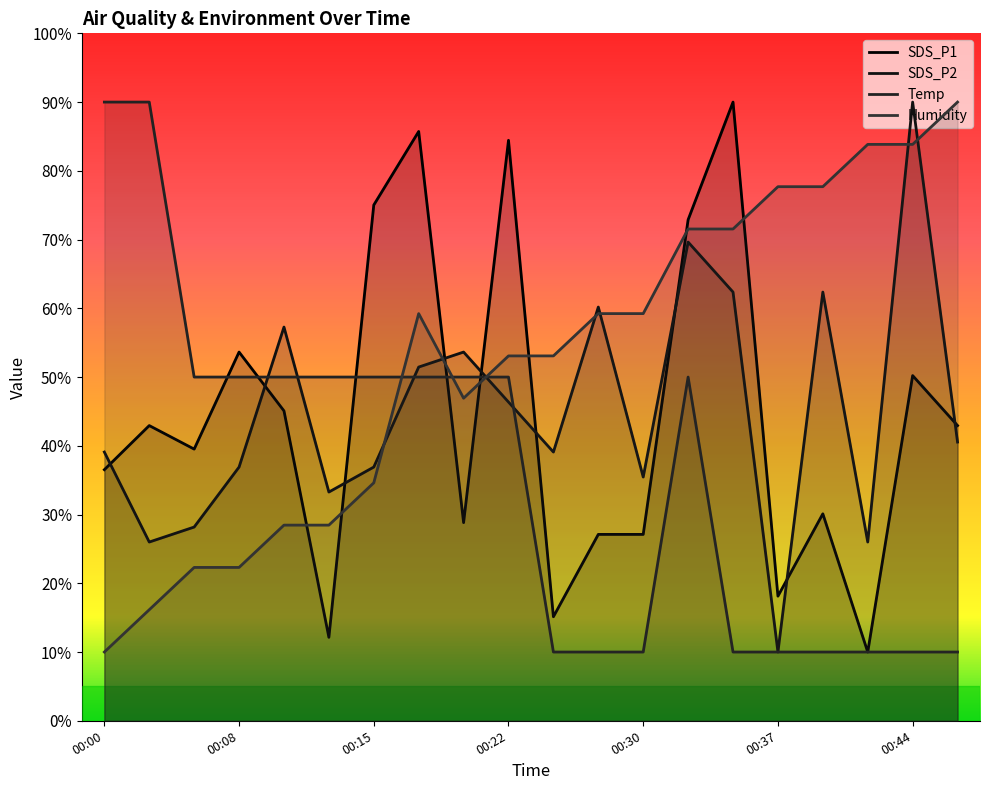

The value of Humidity at 00:15 is 34.6. True or false?

True